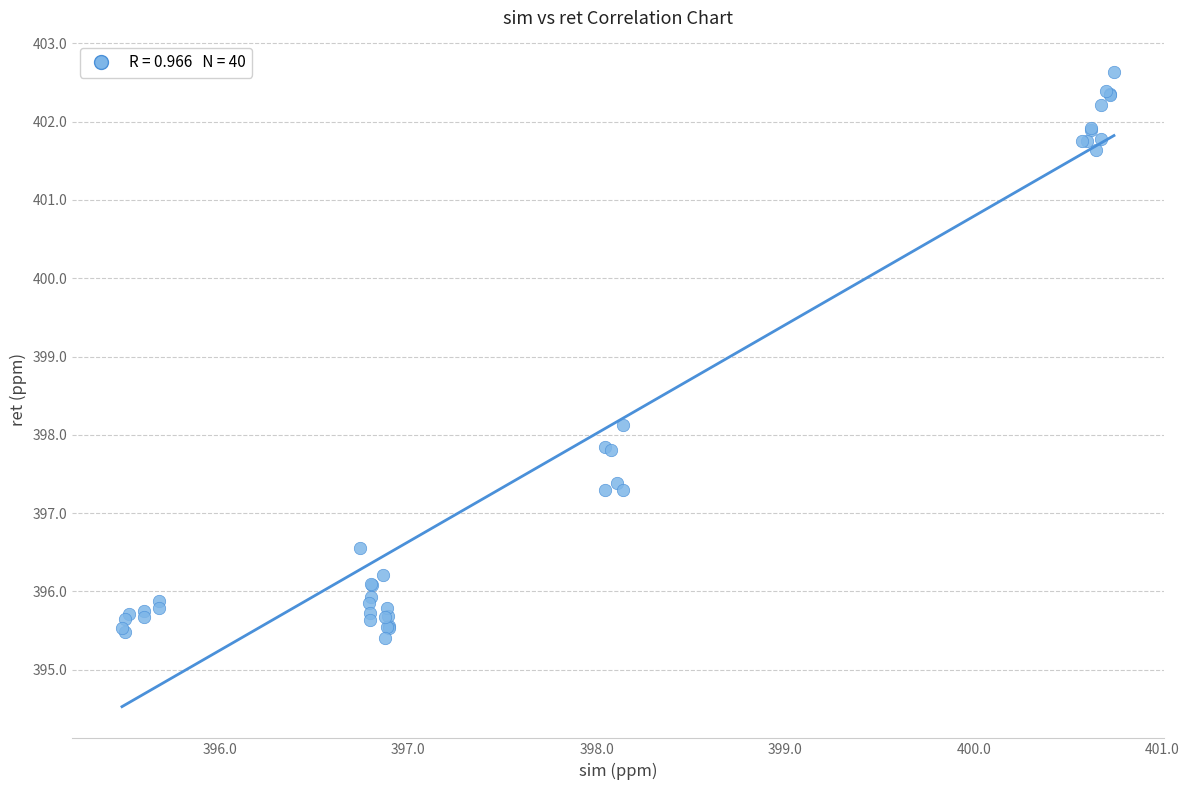

What Y value in the scatter plot is closest to 399?

398.1